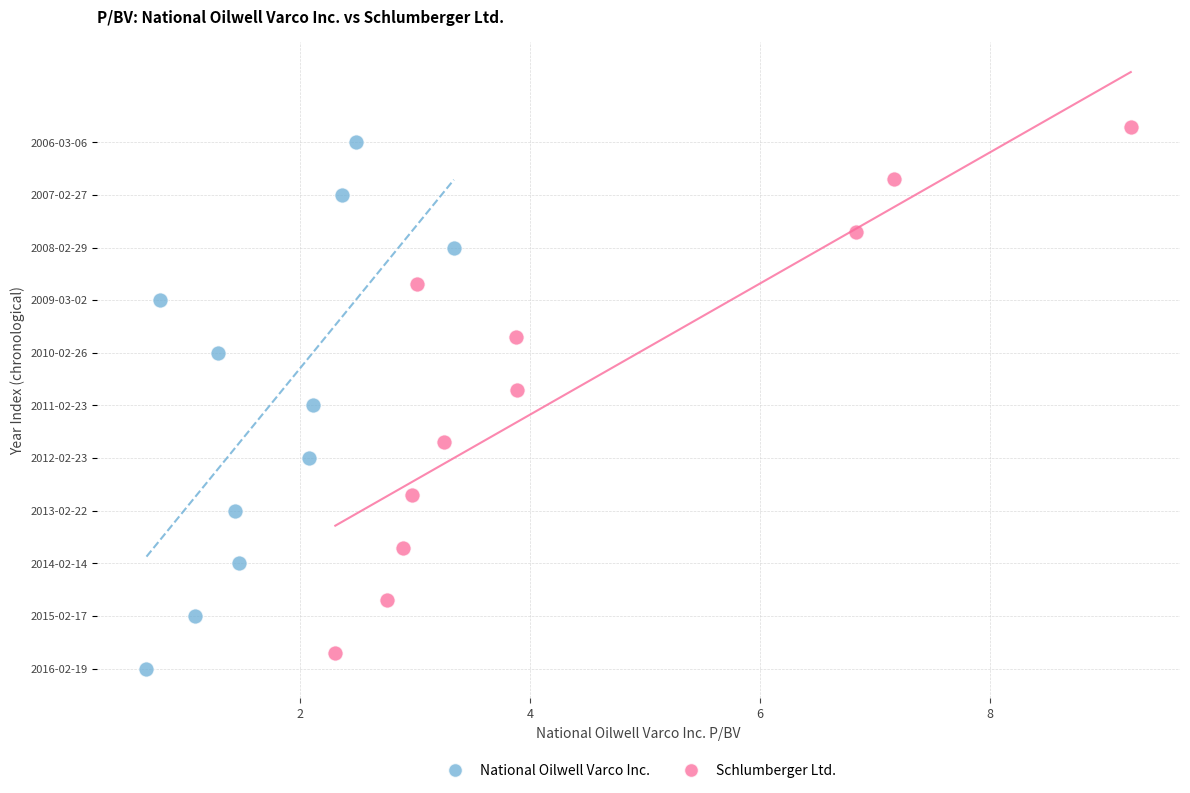

What are all the series names shown in the legend?

National Oilwell Varco Inc., Schlumberger Ltd.